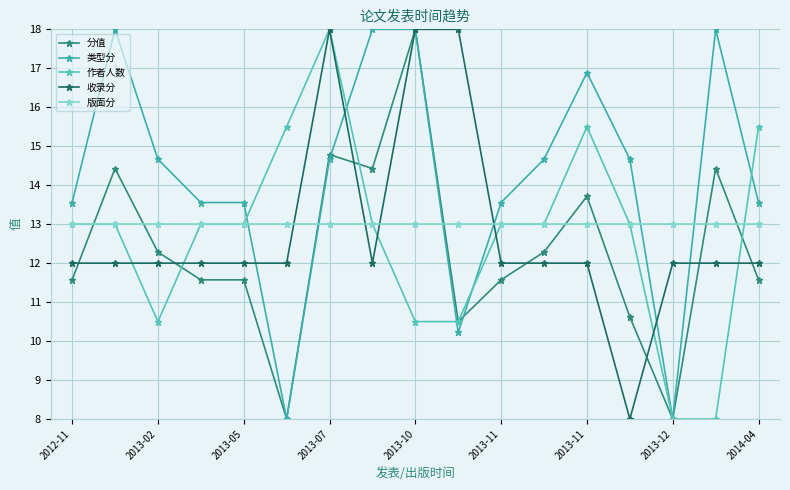

Is this an area chart (filled region under the line)?

No